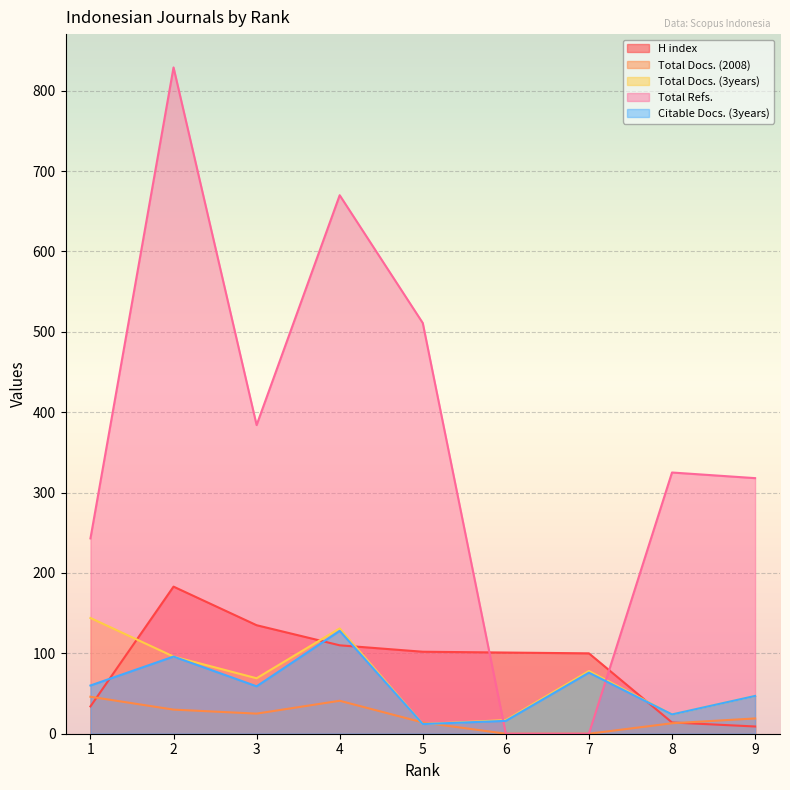

Which series ends up on top after the final intersection of Total Docs. (3years) and H index?

Total Docs. (3years)